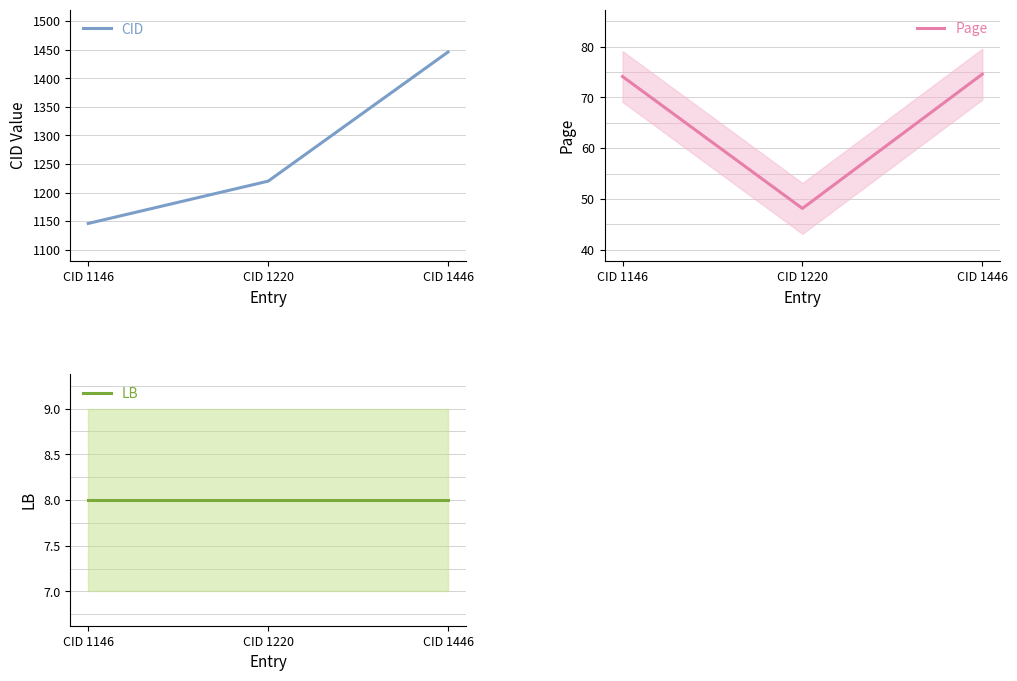

Reading left to right, transcribe all the data shown in this chart.

CID: 1146.0	1220.0	1446.0
Page: 74.1	48.1	74.6
LB: 8.0	8.0	8.0